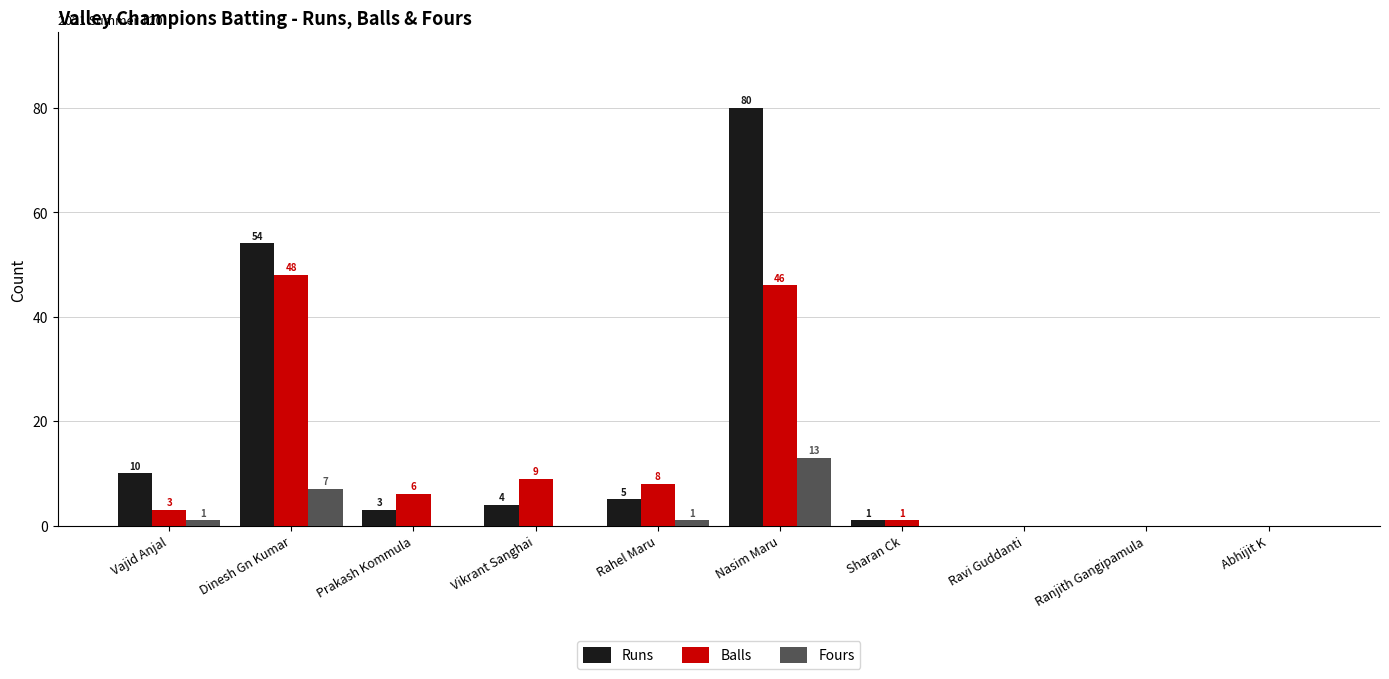

How many categories are shown in the chart?

10